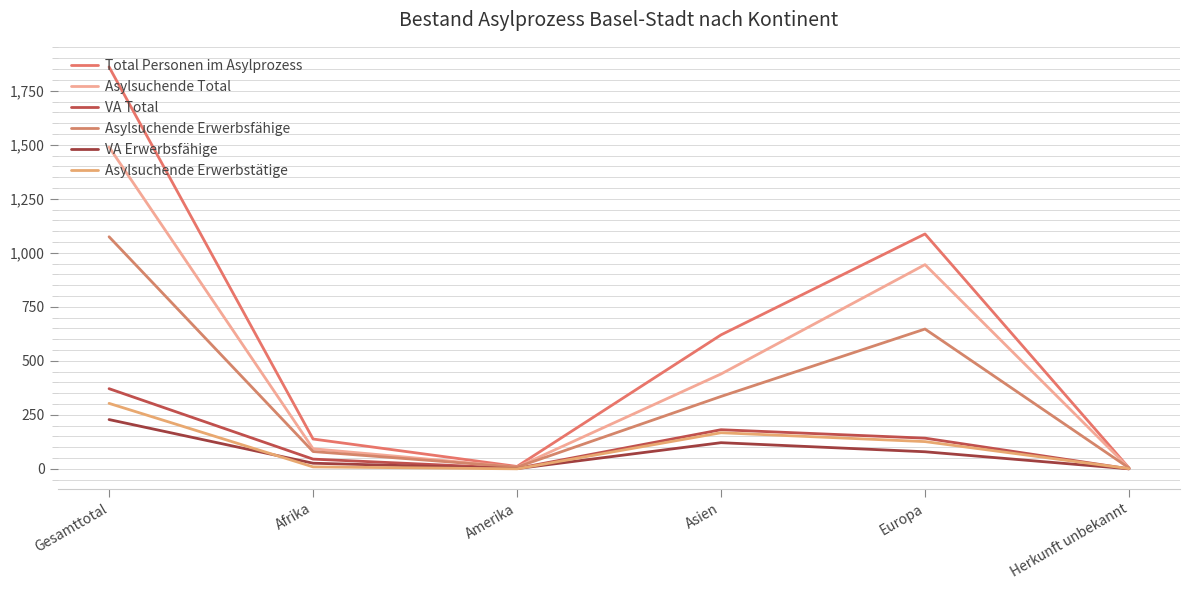

Does the chart have visible grid lines?

Yes